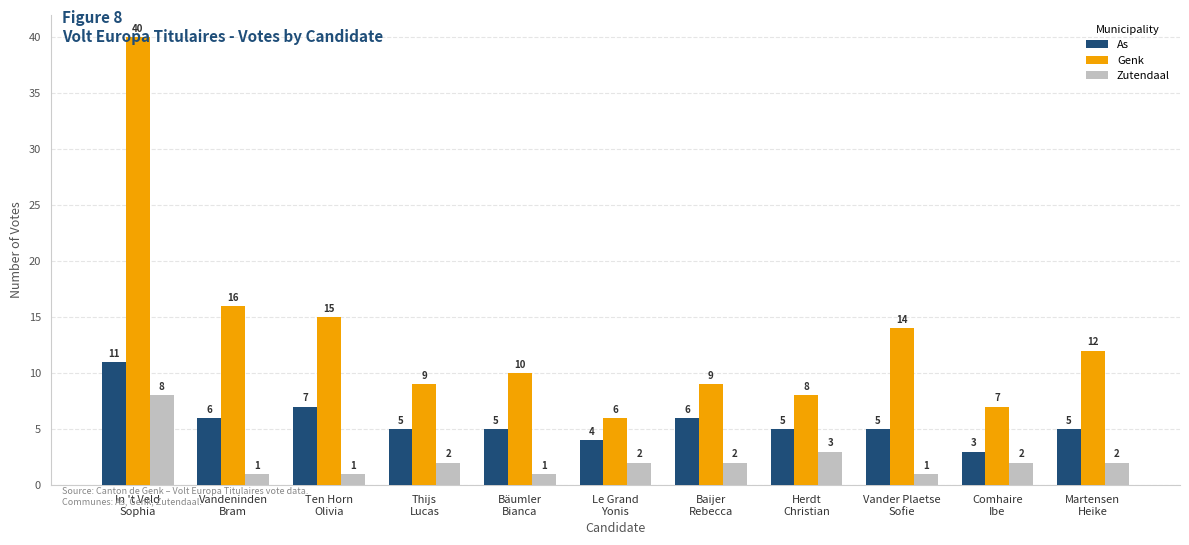

At which label is Zutendaal closest to 4?

Herdt
Christian